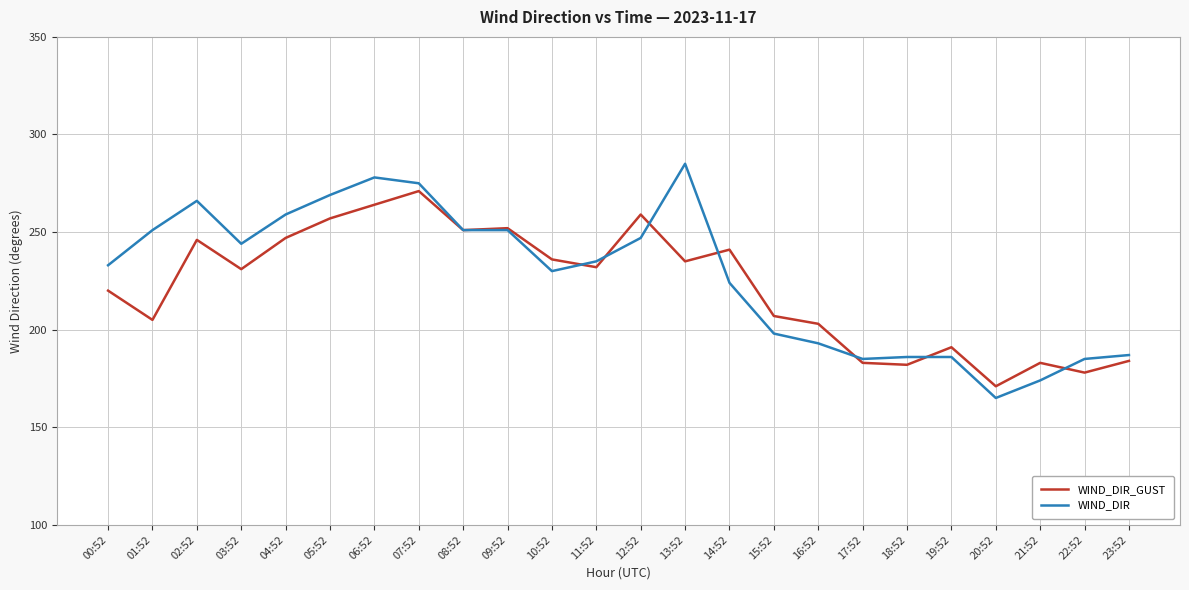

How many lines are shown in the chart?

2